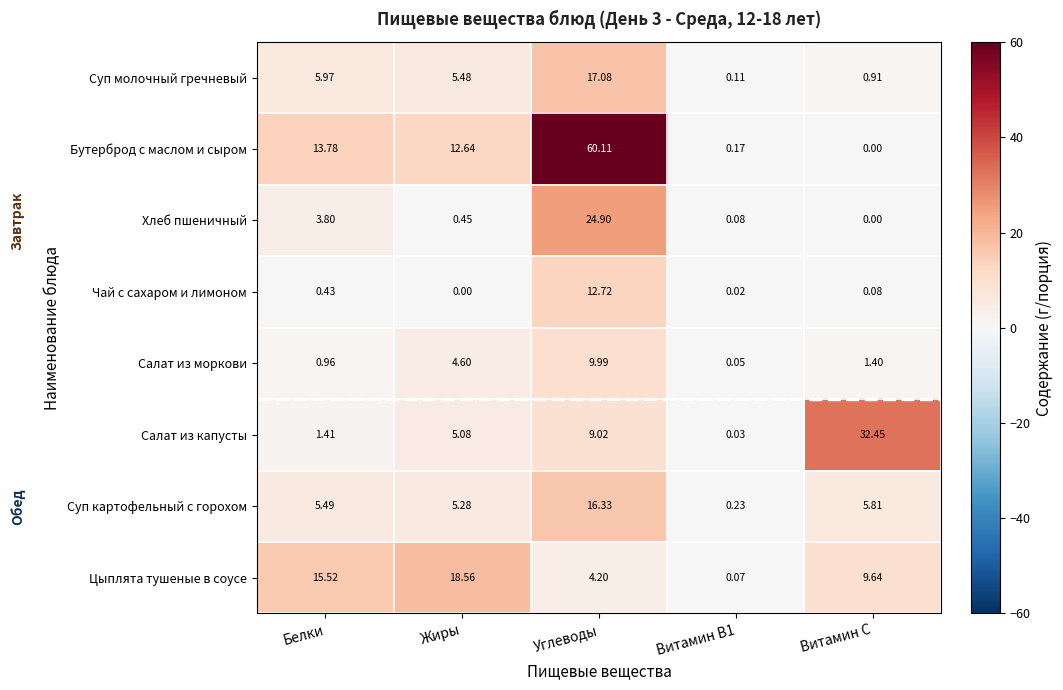

At which label does Салат из капусты reach its peak?

Витамин С